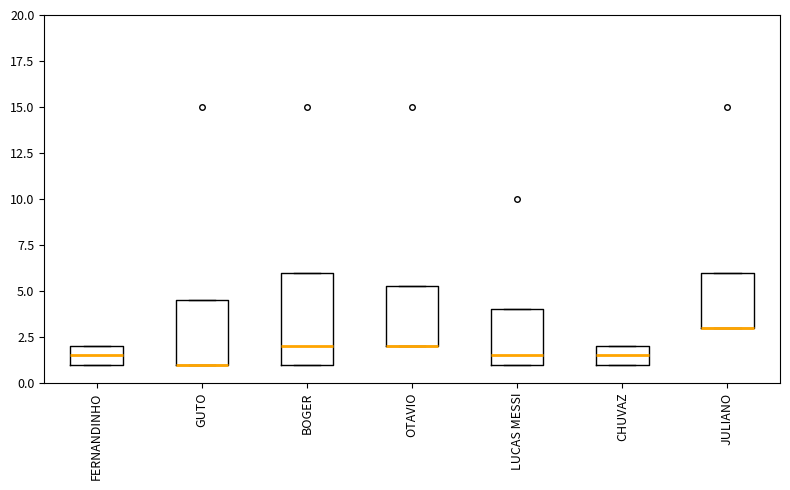

Reading left to right, transcribe this box plot: for each box, give where its median line is, the range the box spans, and where its two whiskers end, as read against the y-axis. The values are not printed on the chart, so give them approximately, as read against the axis.

FERNANDINHO: median 1.5, box 1.0 to 2.0, whiskers 1.0 to 2.0
GUTO: median 1.0 (drawn on the box's lower edge), box 1.0 to 4.5, whiskers 1.0 to 4.5
BOGER: median 2.0, box 1.0 to 6.0, whiskers 1.0 to 6.0
OTAVIO: median 2.0 (drawn on the box's lower edge), box 2.0 to 5.5, whiskers 2.0 to 5.5
LUCAS MESSI: median 1.5, box 1.0 to 4.0, whiskers 1.0 to 4.0
CHUVAZ: median 1.5, box 1.0 to 2.0, whiskers 1.0 to 2.0
JULIANO: median 3.0 (drawn on the box's lower edge), box 3.0 to 6.0, whiskers 3.0 to 6.0